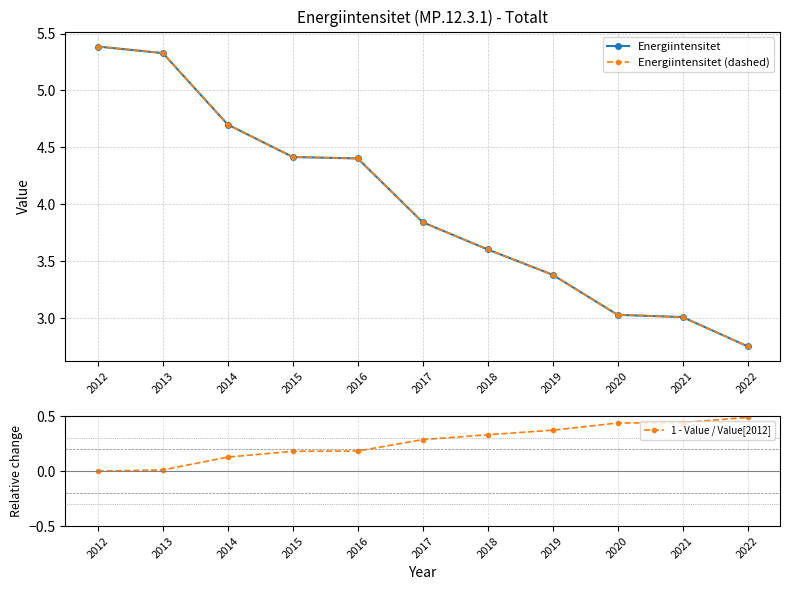

Between 2016 and 2021, which series saw the biggest shift?

Energiintensitet